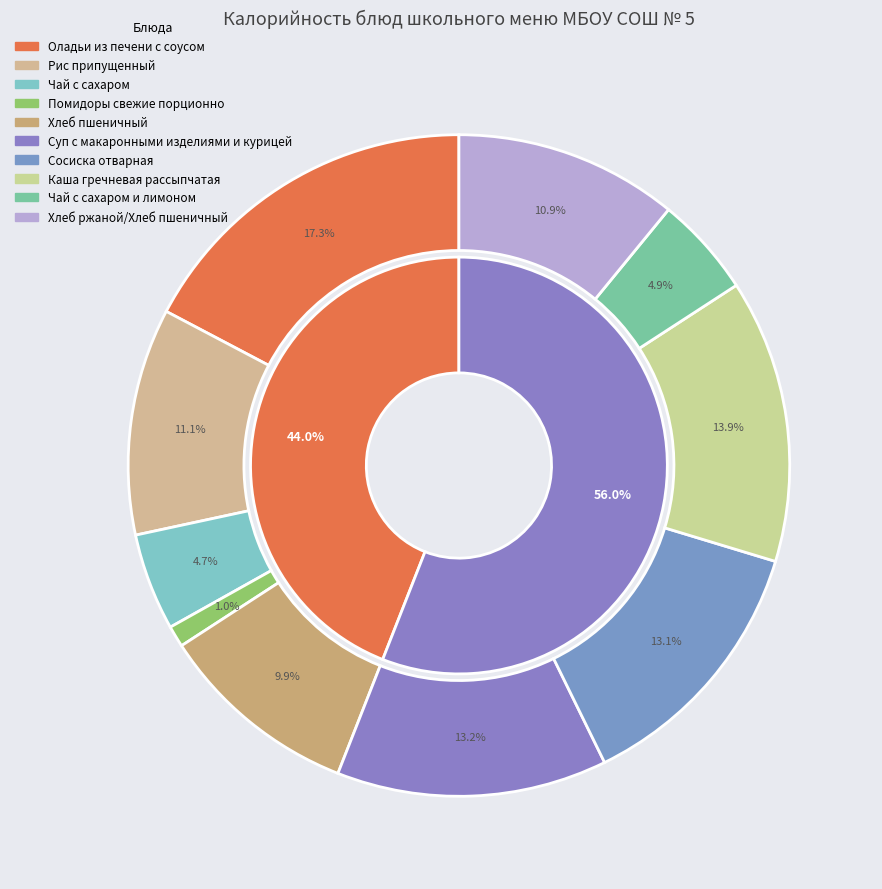

To the nearest percent, what percentage of the pie is Оладьи из печени с соусом?

17%